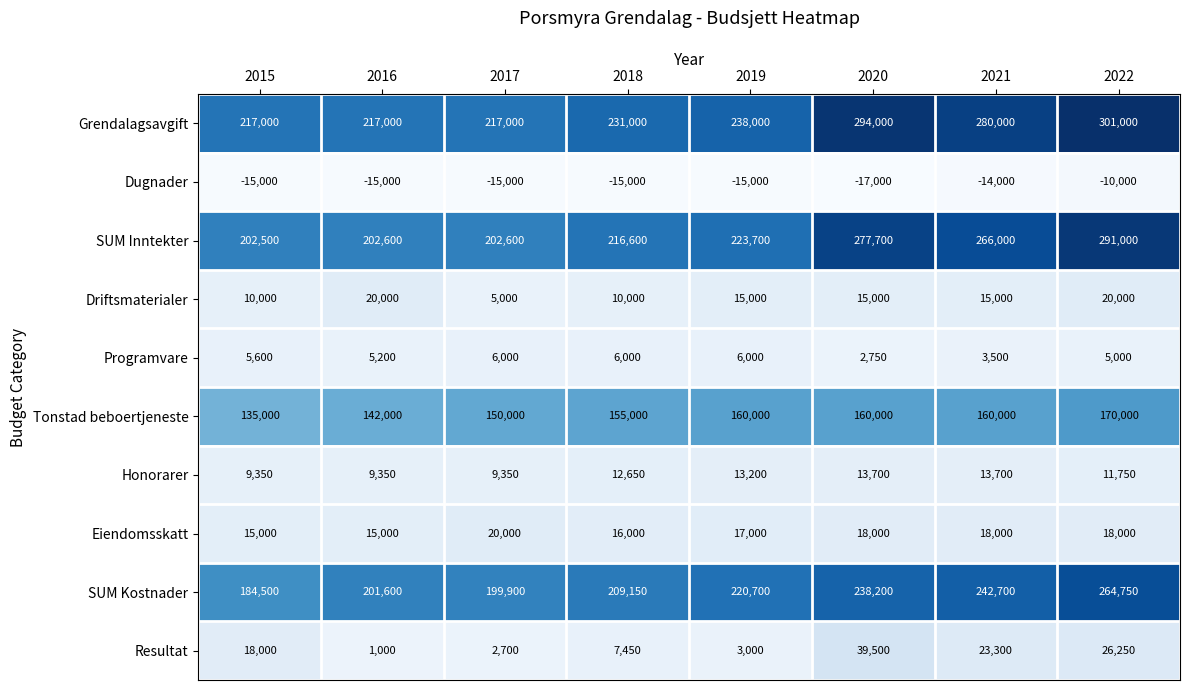

How many Driftsmaterialer values are between 10000 and 20000?

7